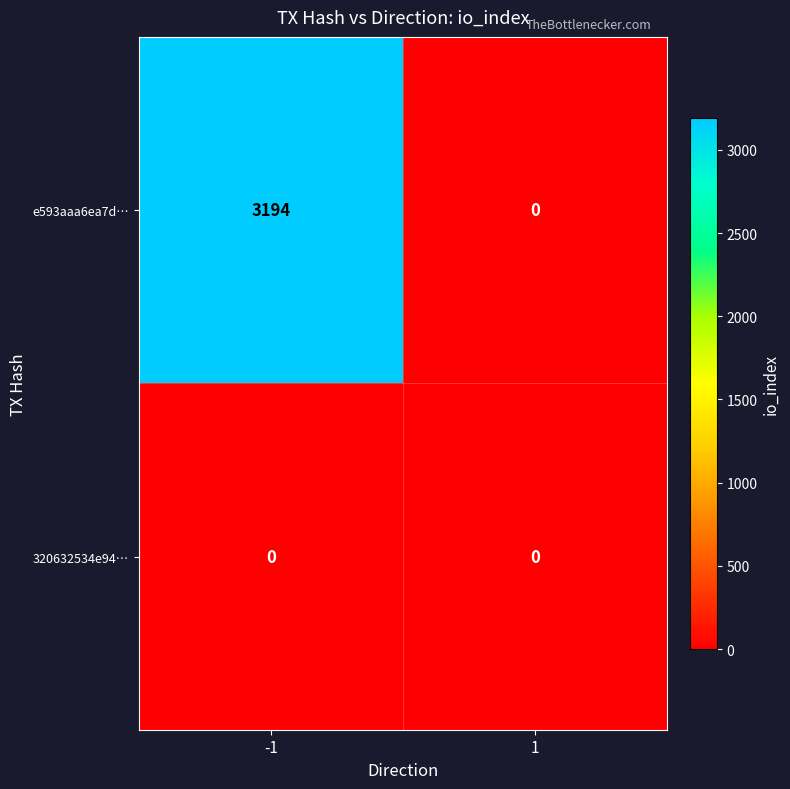

What is the total value across all series at -1?

3194